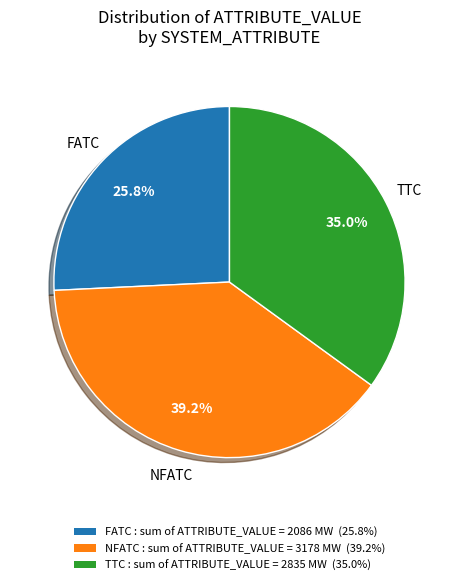

What percentage is NOT represented by NFATC?

60.8%